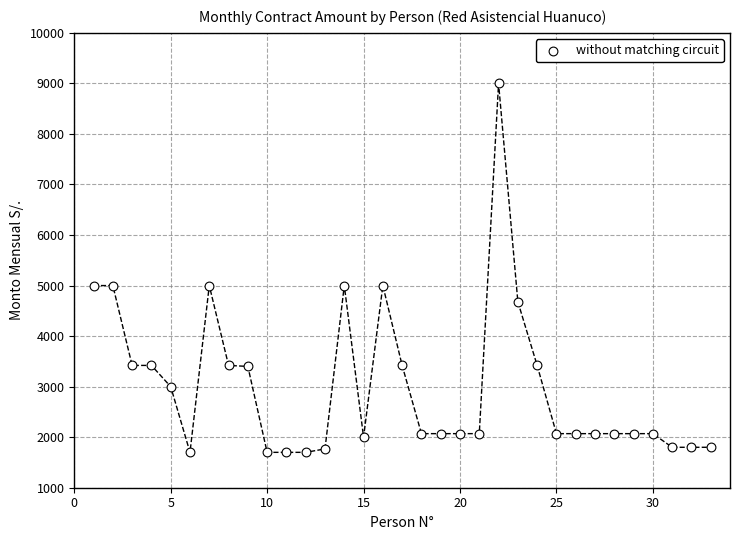

What is the range of Y values (max minus min)?

7300